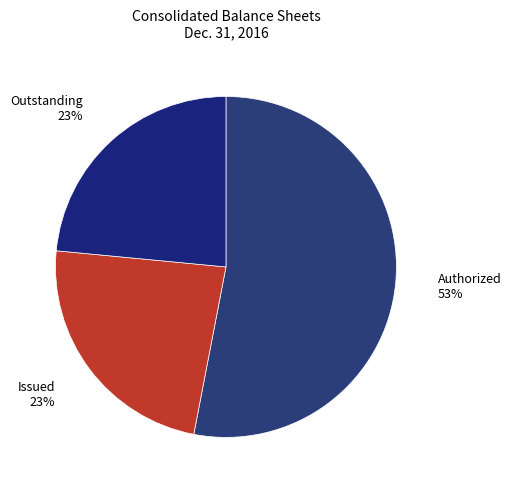

How many segments does this pie chart have?

3